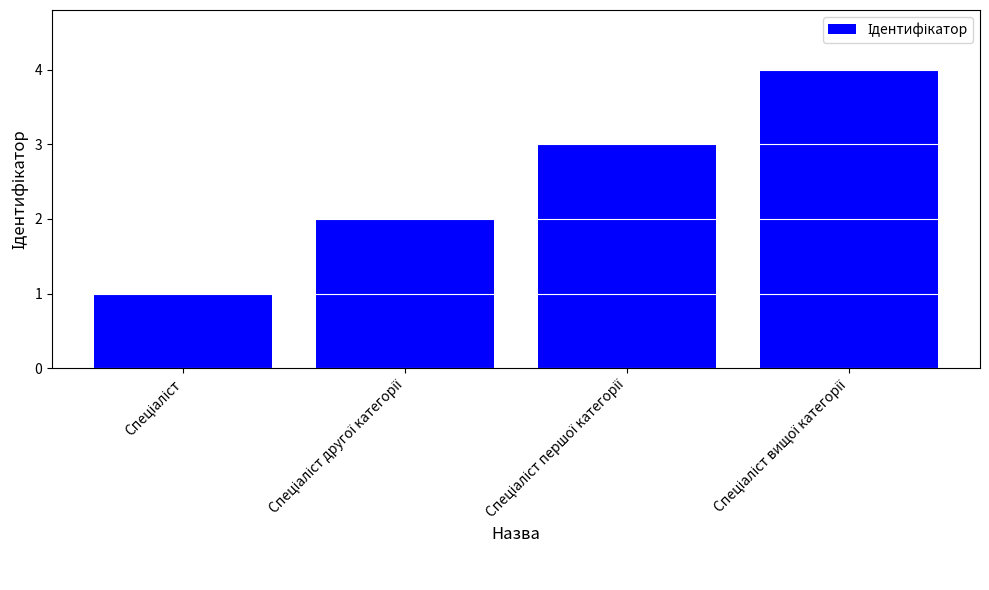

How many bars are there in total?

4